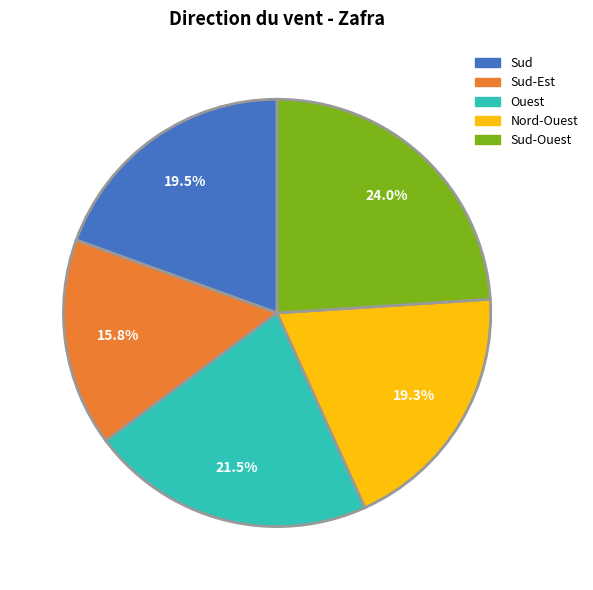

Does any single category account for the majority?

No